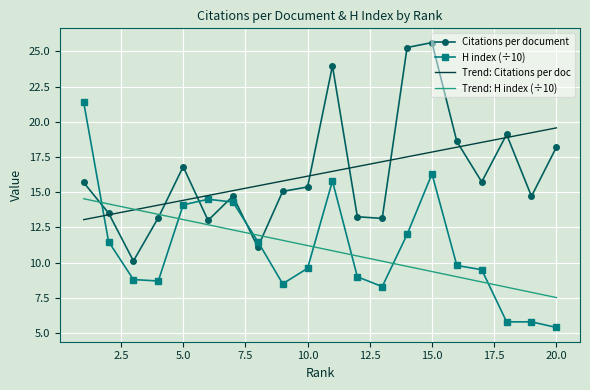

What is the minimum value for Trend: H index (÷10)?

7.5